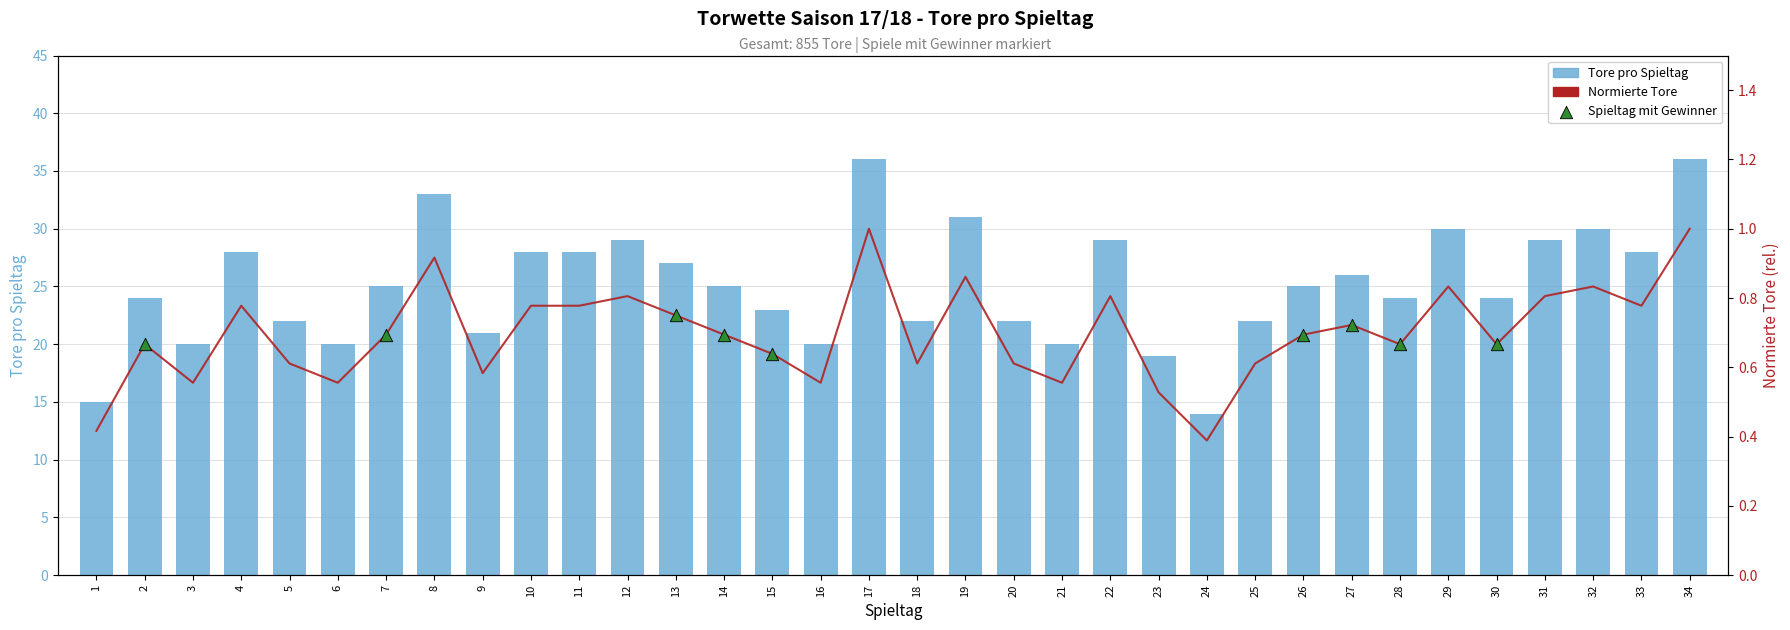

What is the ratio of the value at 13 to the value at 17?

0.8